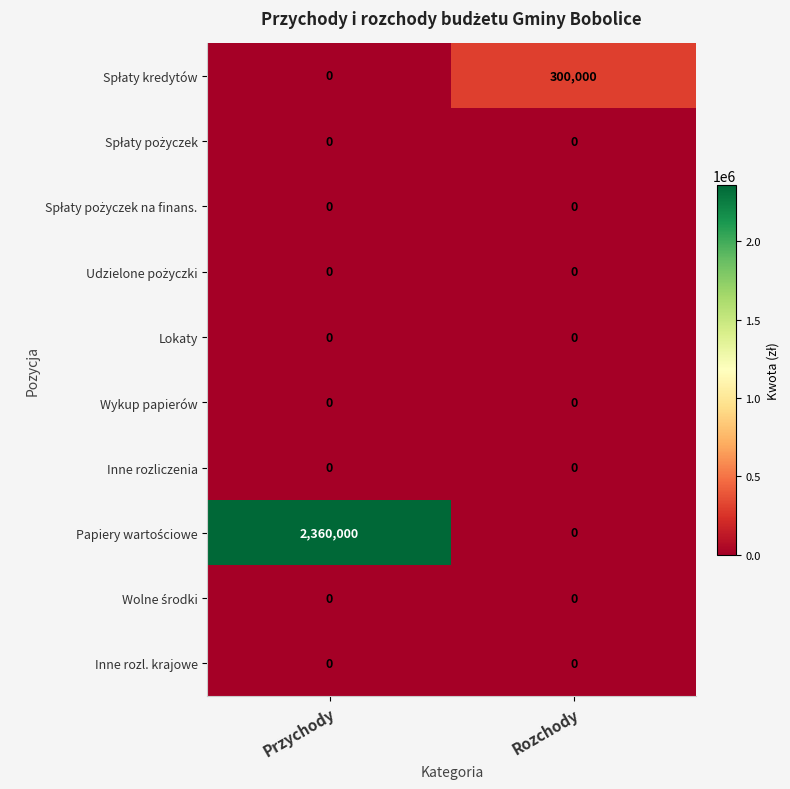

Which category has the highest value across all series?

Przychody